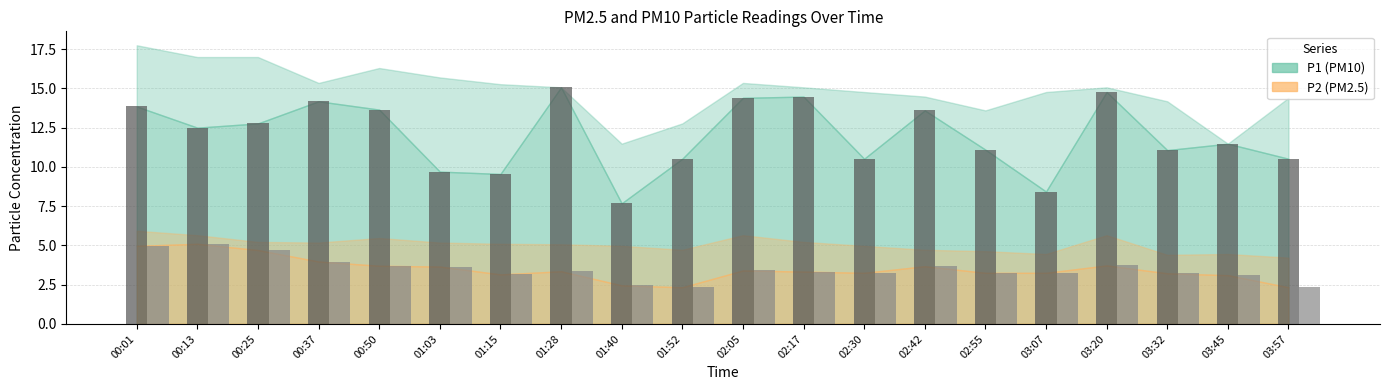

At how many categories does at least one series exceed 2?

20